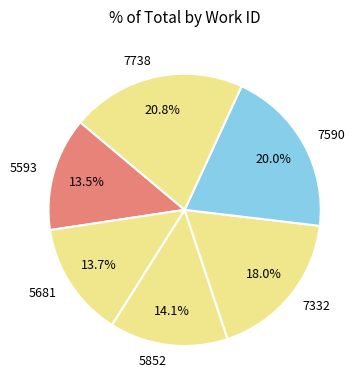

To the nearest percent, what is the difference between the 7332 and 5852 slice percentages?

4%